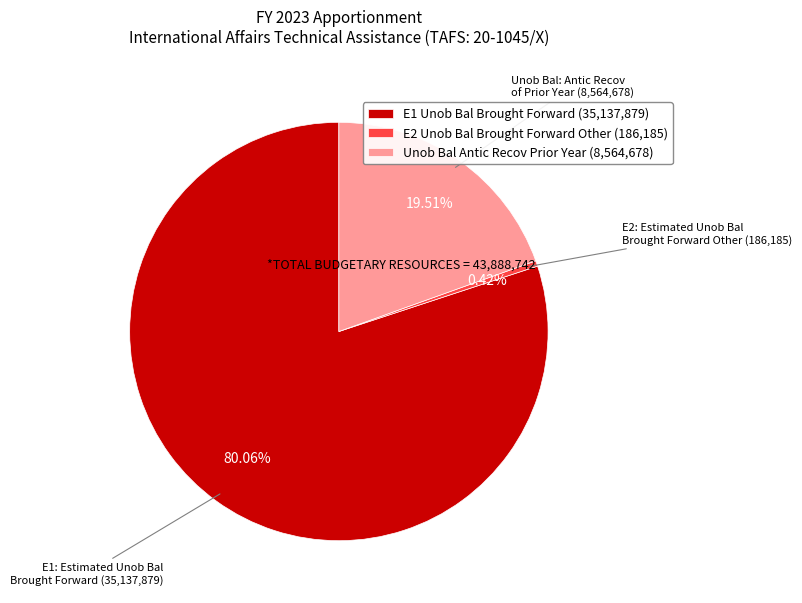

What is the smallest slice in the pie chart?

E2 Unob Bal Brought Forward Other (186,185)